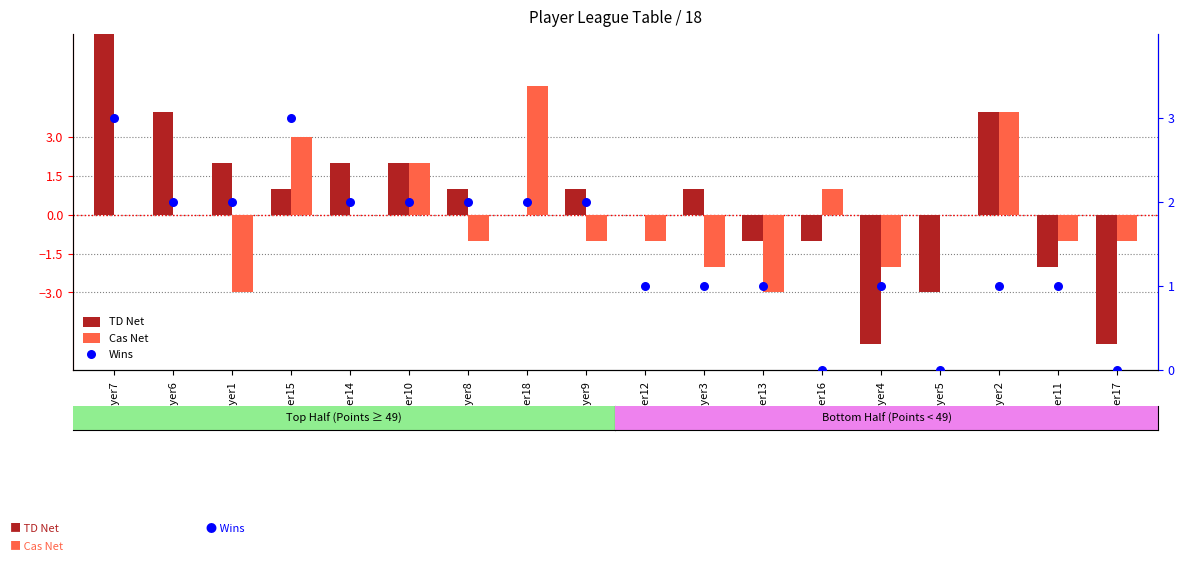

What are all the series names shown in the legend?

TD Net, Cas Net, Wins